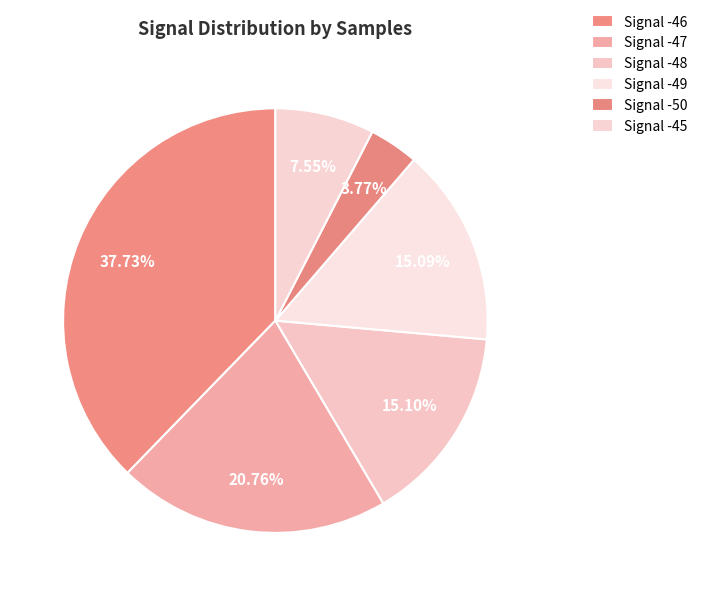

How many segments does this pie chart have?

6